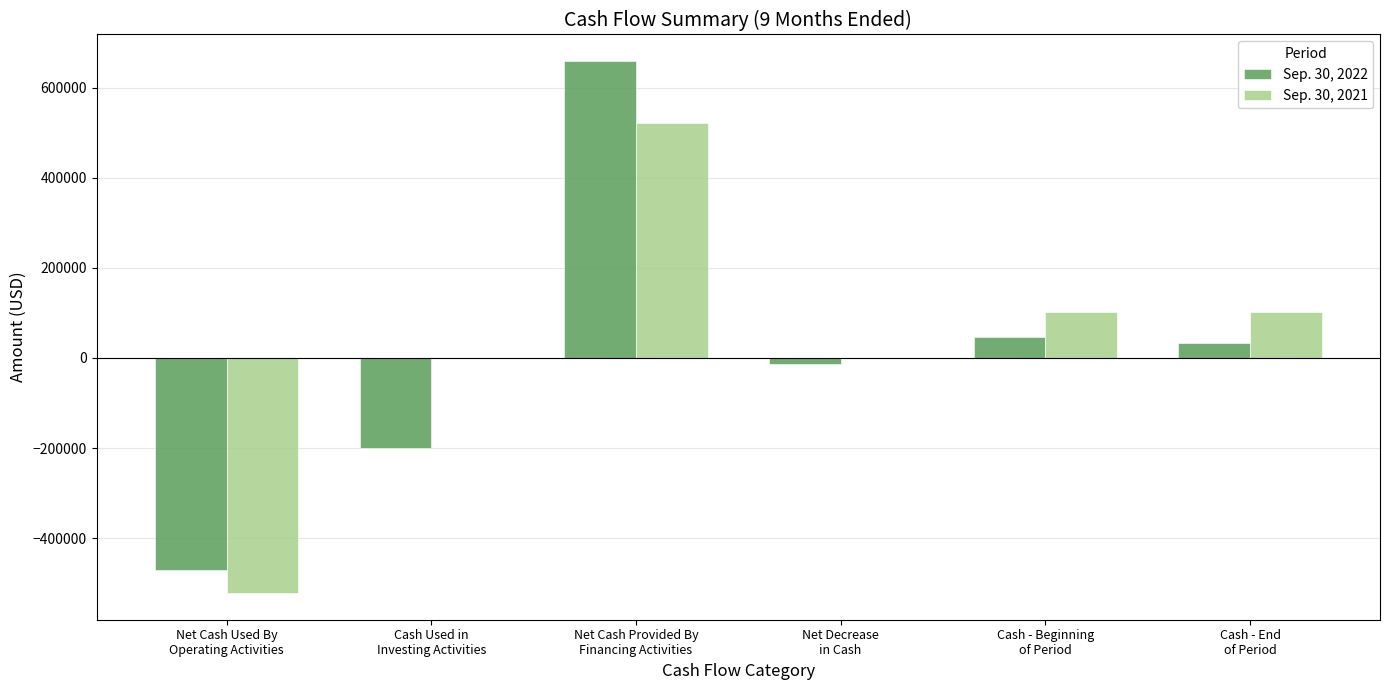

Is it true that Sep. 30, 2022 equals -200000 at Cash Used in
Investing Activities?

True